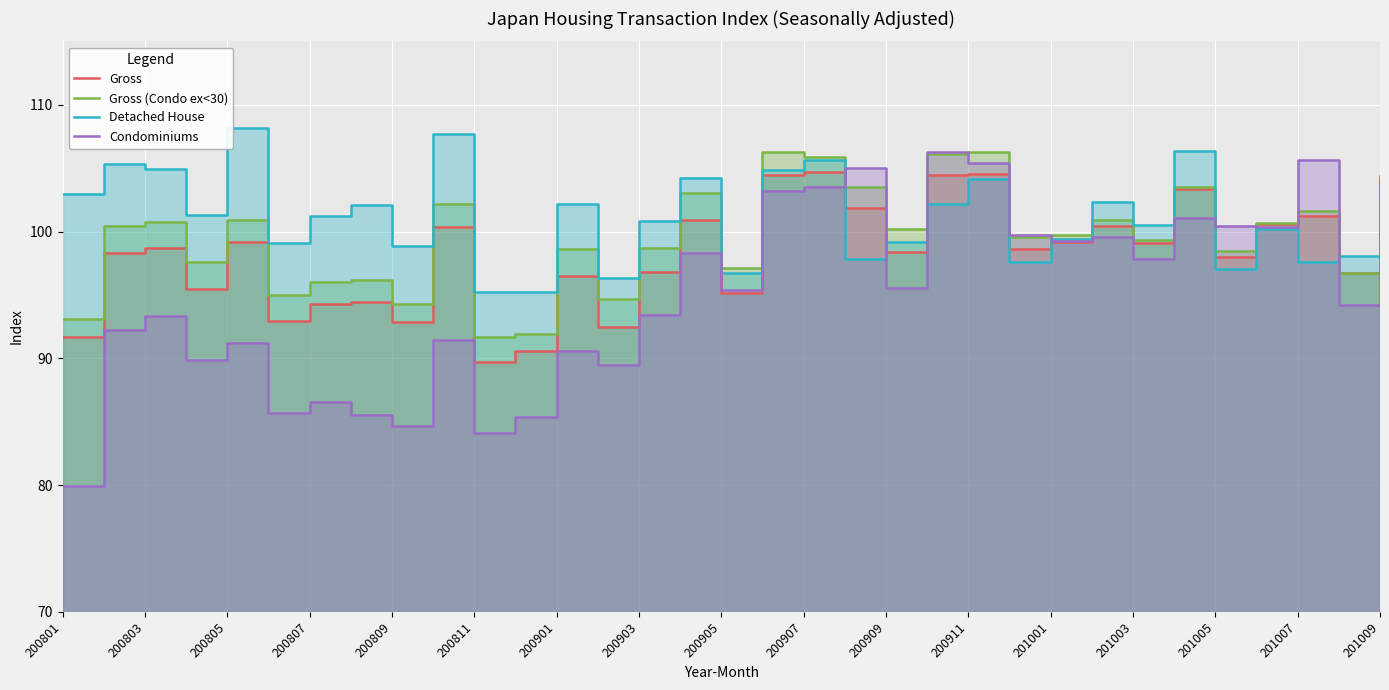

In Condominiums, how many points are higher than both neighbors (excluding endpoints)?

11